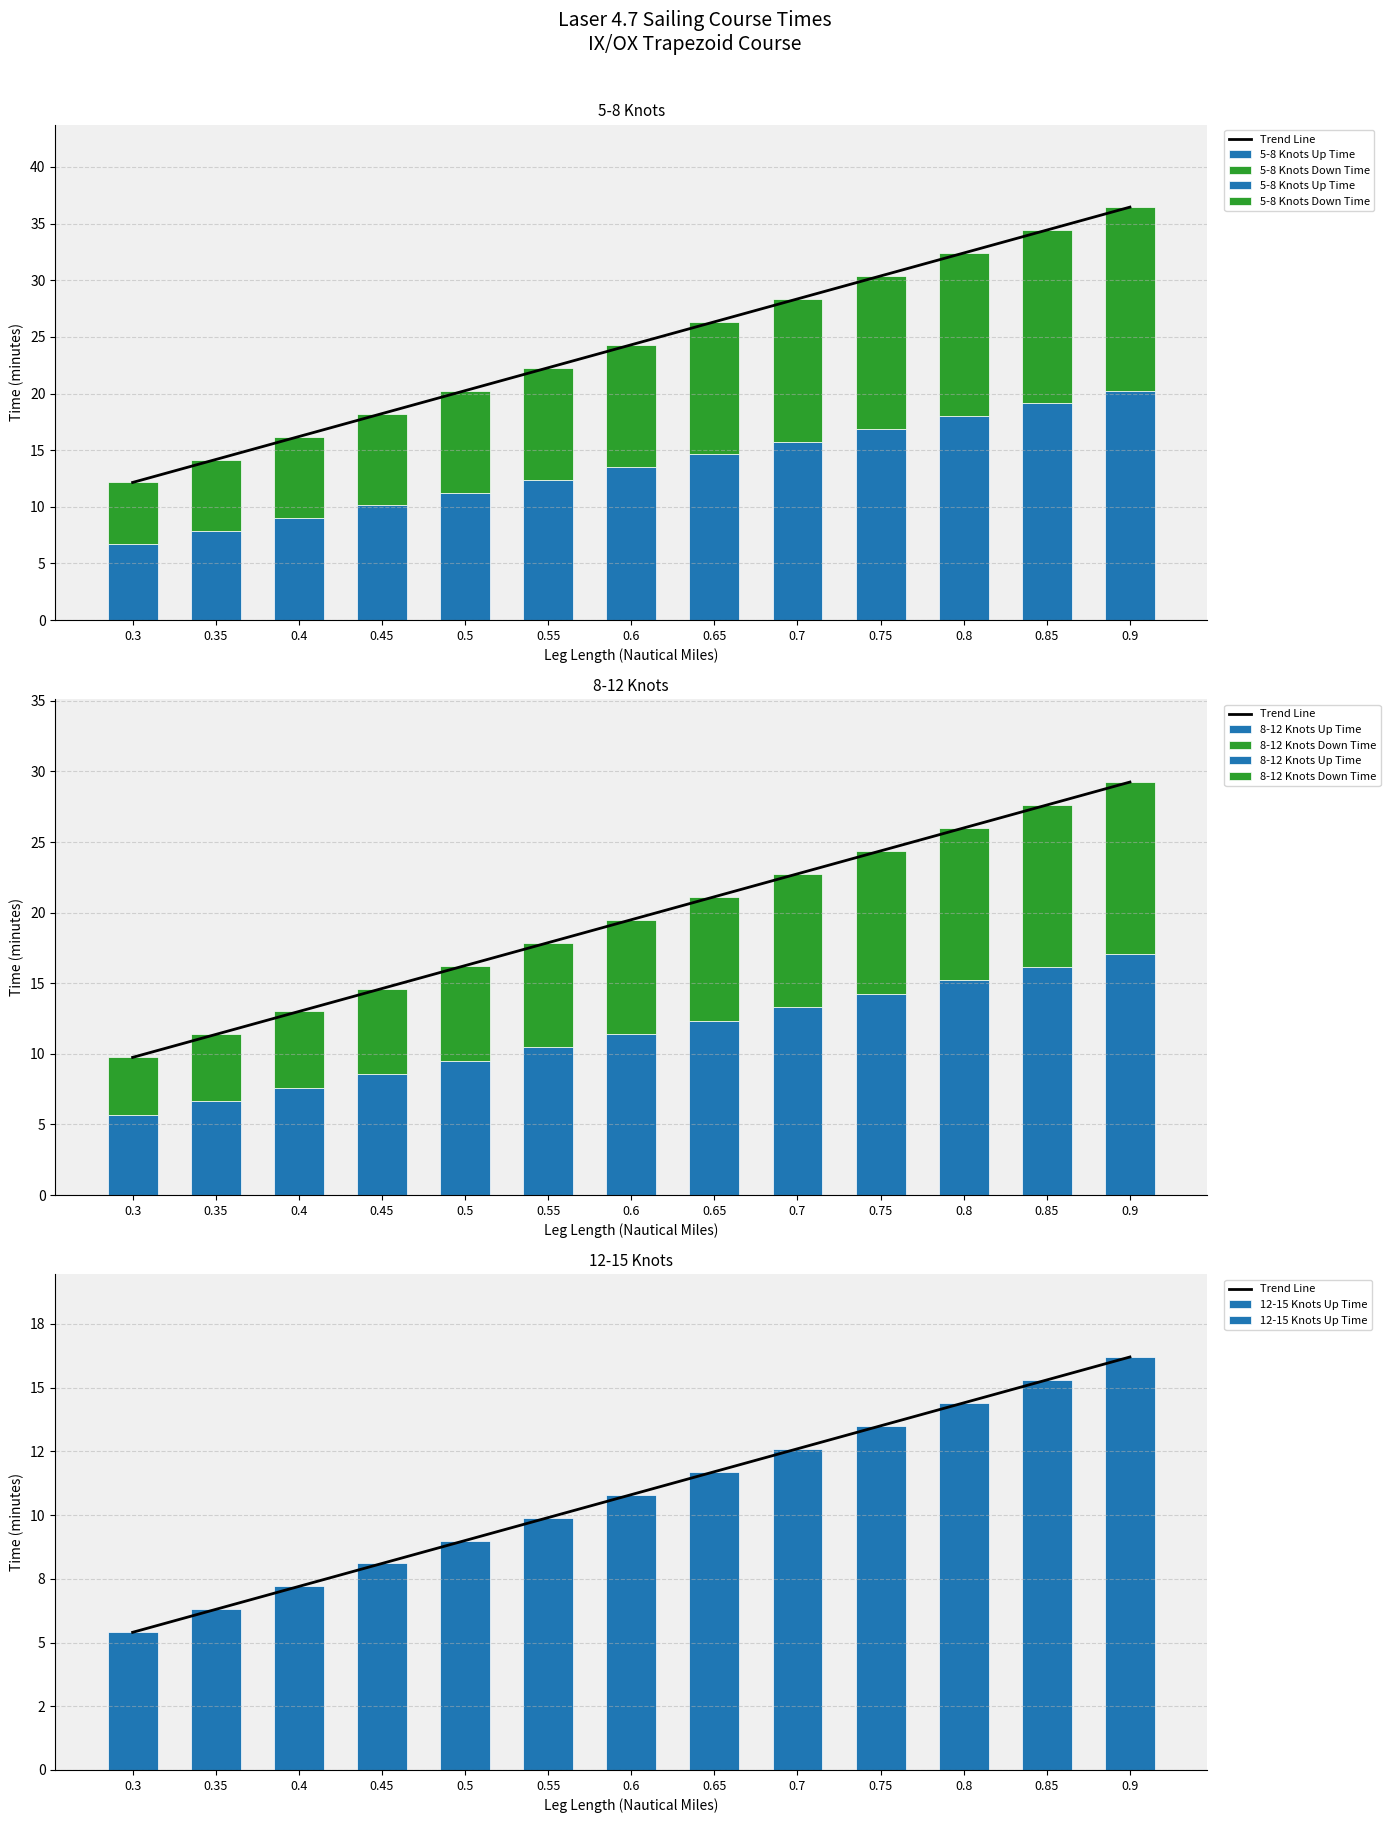

Which has a higher value, 0.65 or 0.8?

0.8